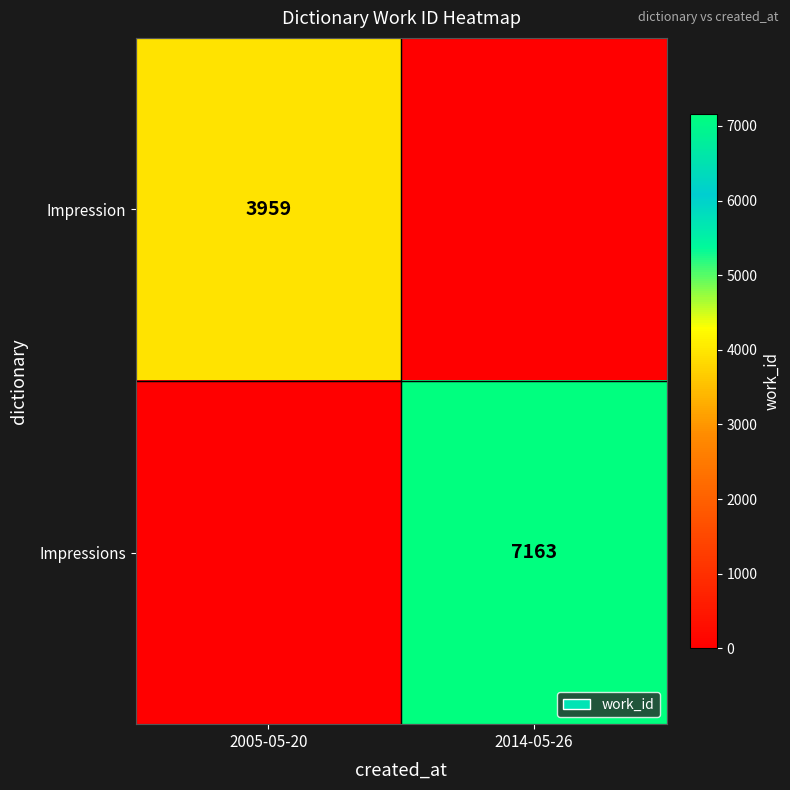

The Impressions series shows 7163 at 2014-05-26. True or false?

True